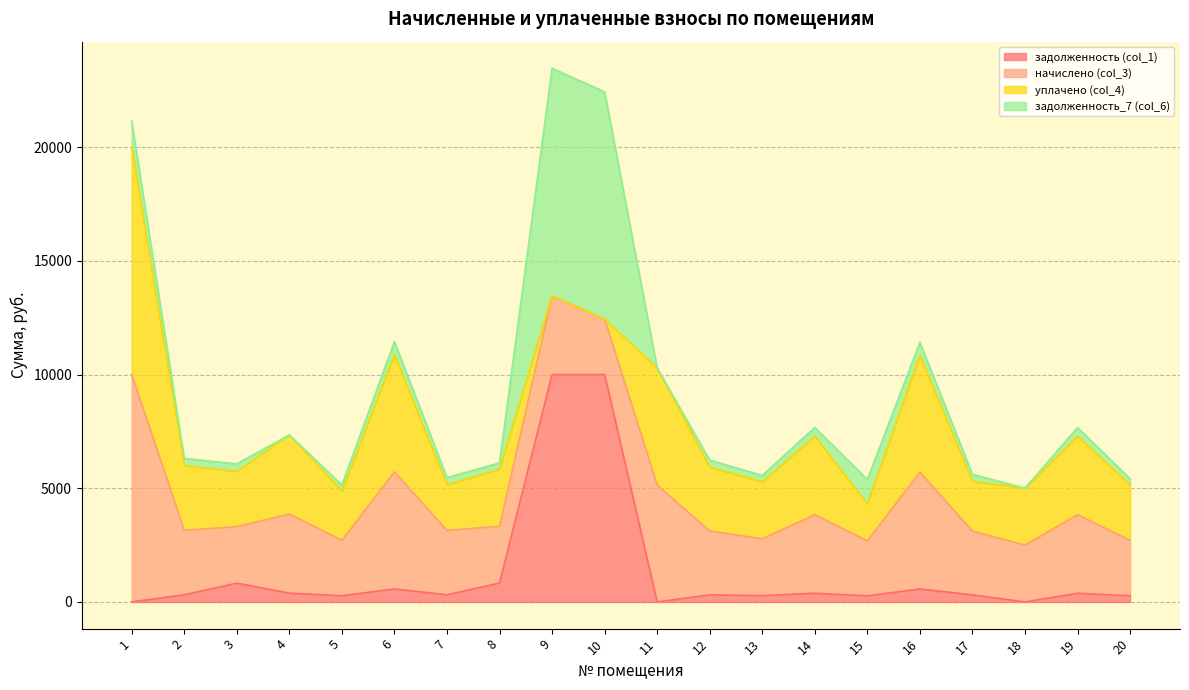

How many lines are shown in the chart?

4